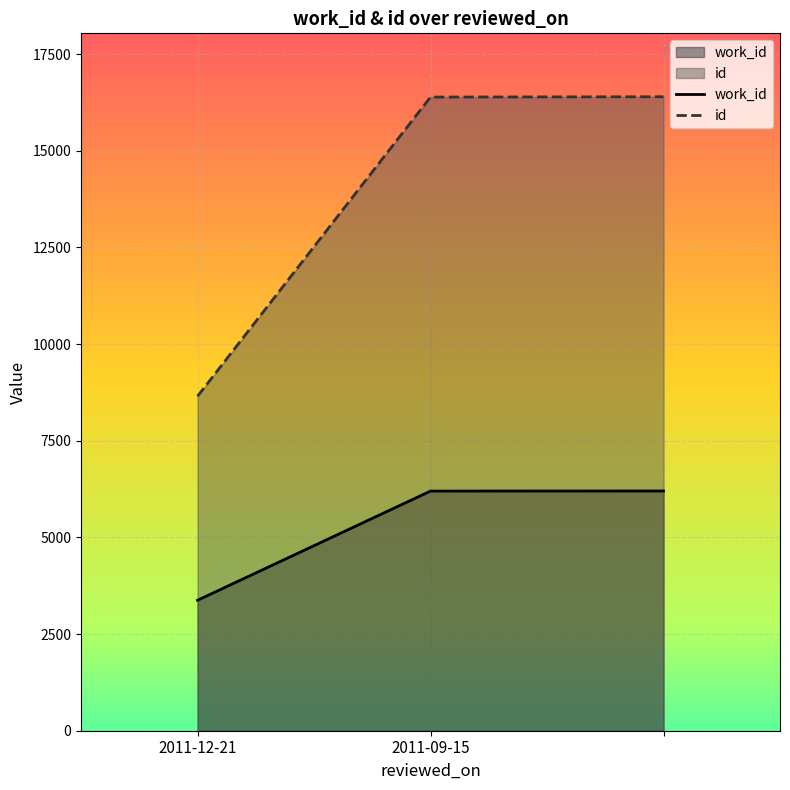

How many lines are shown in the chart?

2